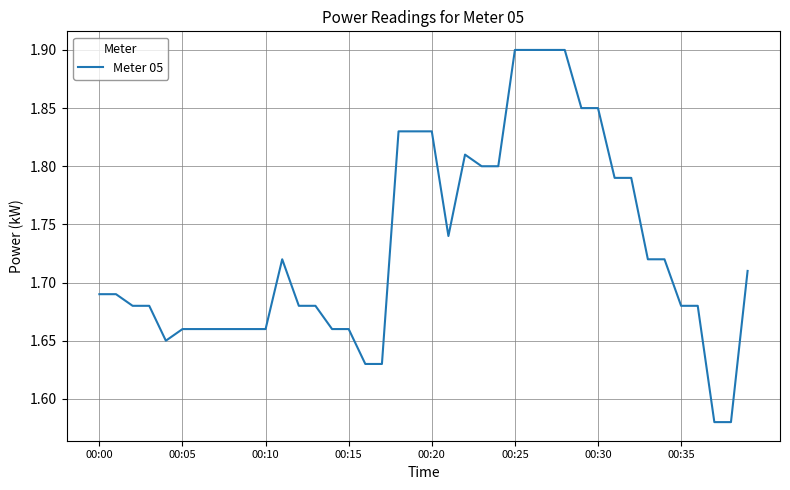

What is the difference between the maximum and minimum values?

0.3